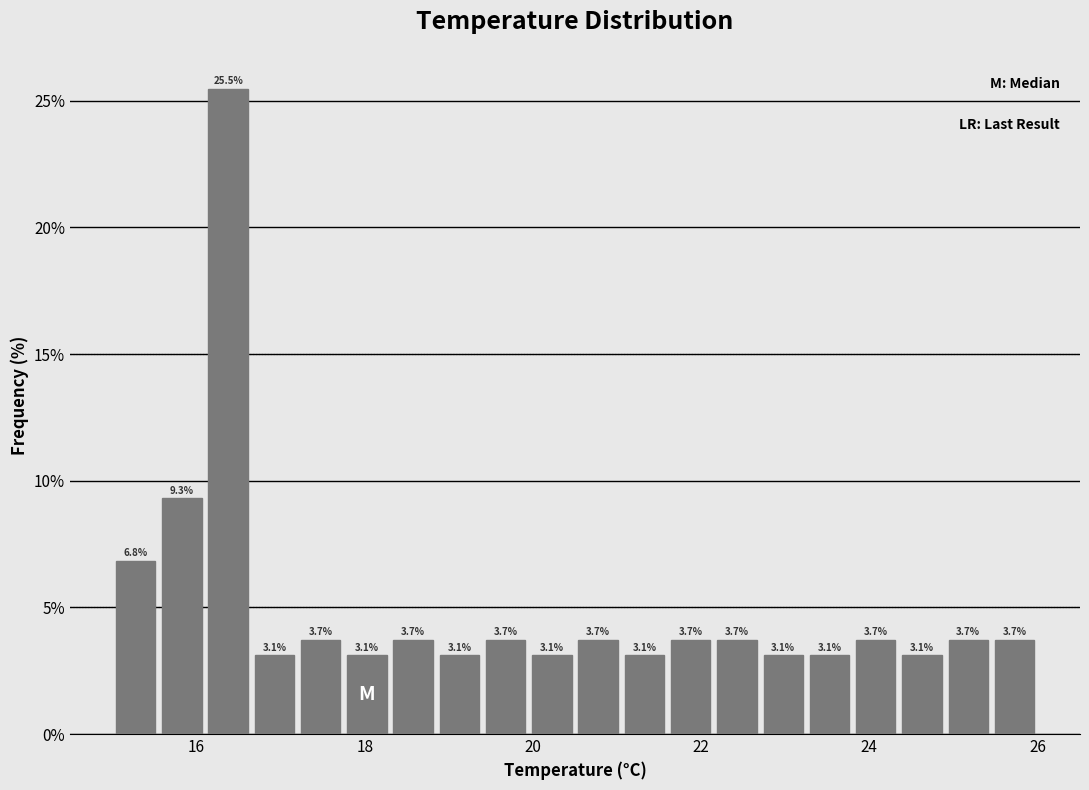

Read against the x-axis, roughly where is the centre of the tallest bar?

16.4